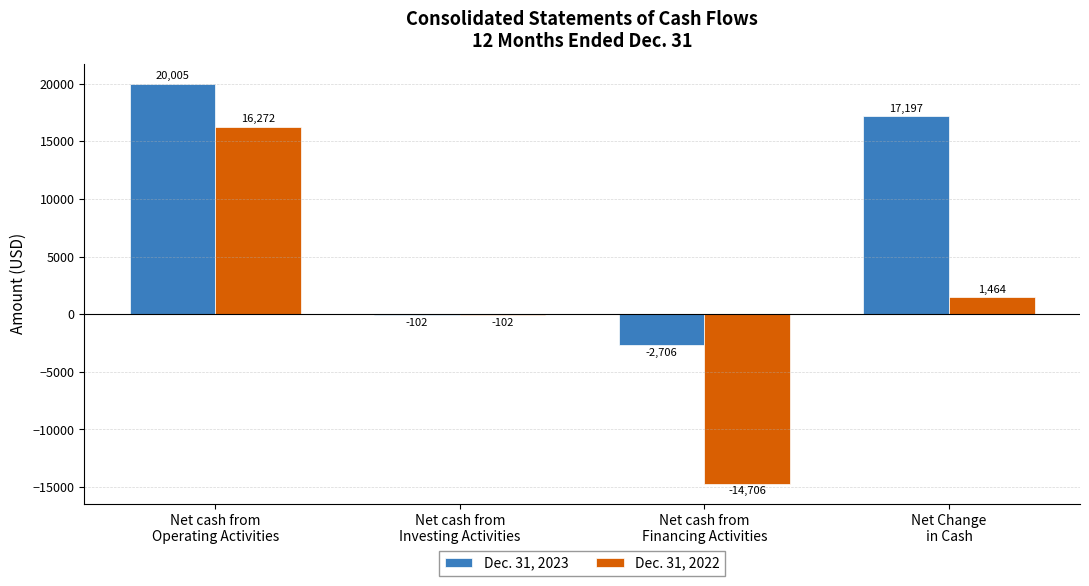

Are the bars horizontal?

No